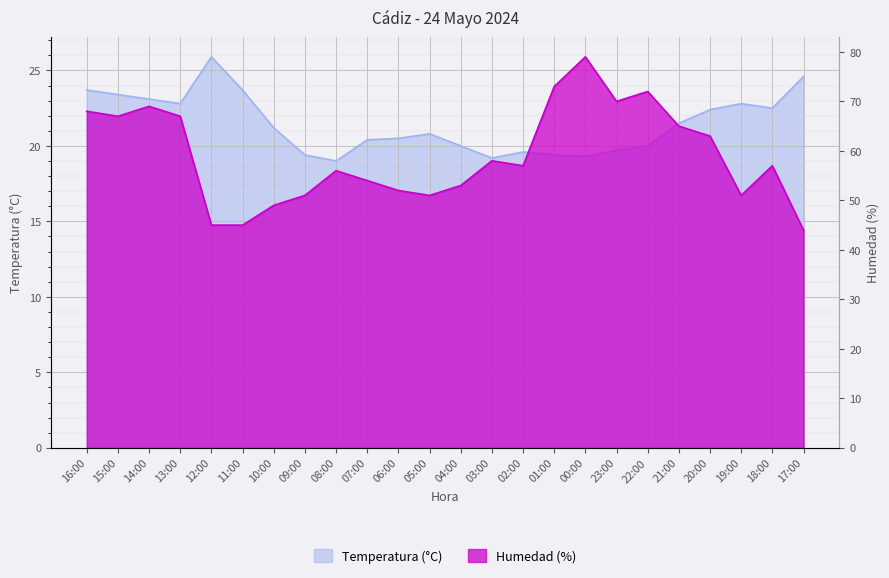

Reading right to left, list all the values displayed in this chart.

Temperatura (°C): 24.6	22.5	22.8	22.4	21.5	20.0	19.7	19.3	19.4	19.6	19.2	20.0	20.8	20.5	20.4	19.0	19.4	21.2	23.7	25.9	22.8	23.1	23.4	23.7
Humedad (%): 44.0	57.0	51.0	63.0	65.0	72.0	70.0	79.0	73.0	57.0	58.0	53.0	51.0	52.0	54.0	56.0	51.0	49.0	45.0	45.0	67.0	69.0	67.0	68.0